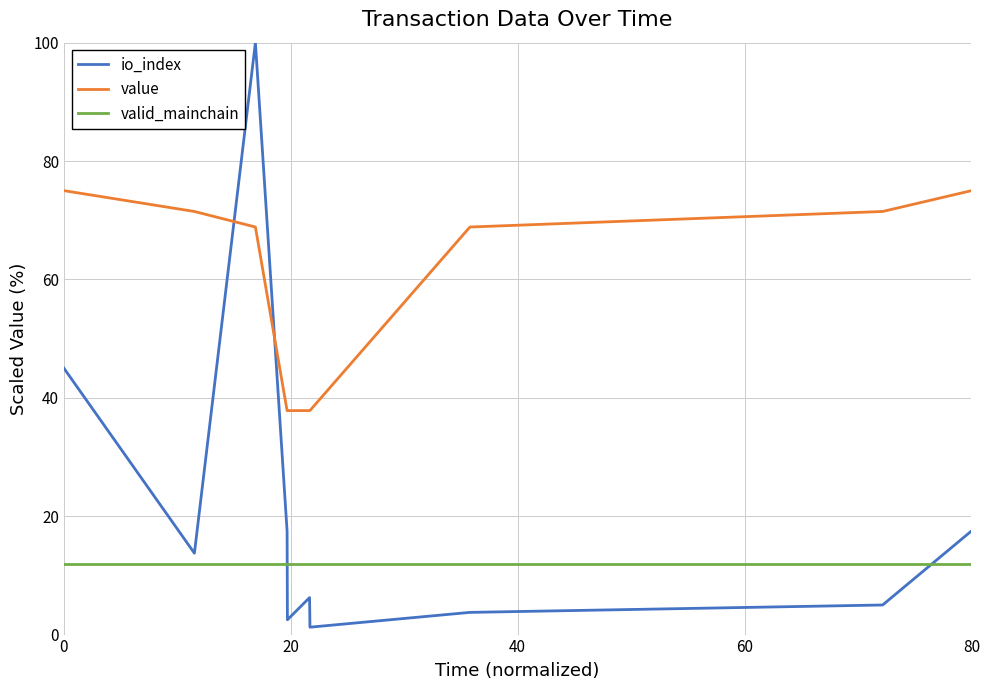

Rank the series by their maximum value, from highest to lowest.

io_index, value, valid_mainchain